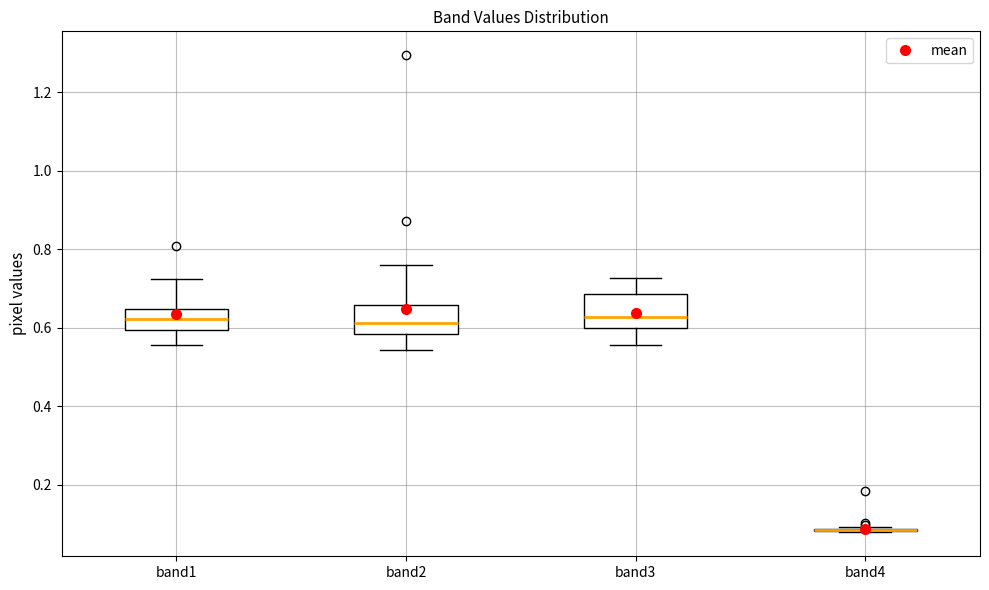

Reading left to right, read every box against the y-axis: the position of its median line, the range the box covers, and the ends of its whiskers. The values are not printed on the chart, so give them approximately, as read against the axis.

band1: median 0.62, box 0.60 to 0.64, whiskers 0.56 to 0.72
band2: median 0.62, box 0.58 to 0.66, whiskers 0.54 to 0.76
band3: median 0.62, box 0.60 to 0.68, whiskers 0.56 to 0.72
band4: box collapsed to a line at 0.08, whiskers 0.08 to 0.10